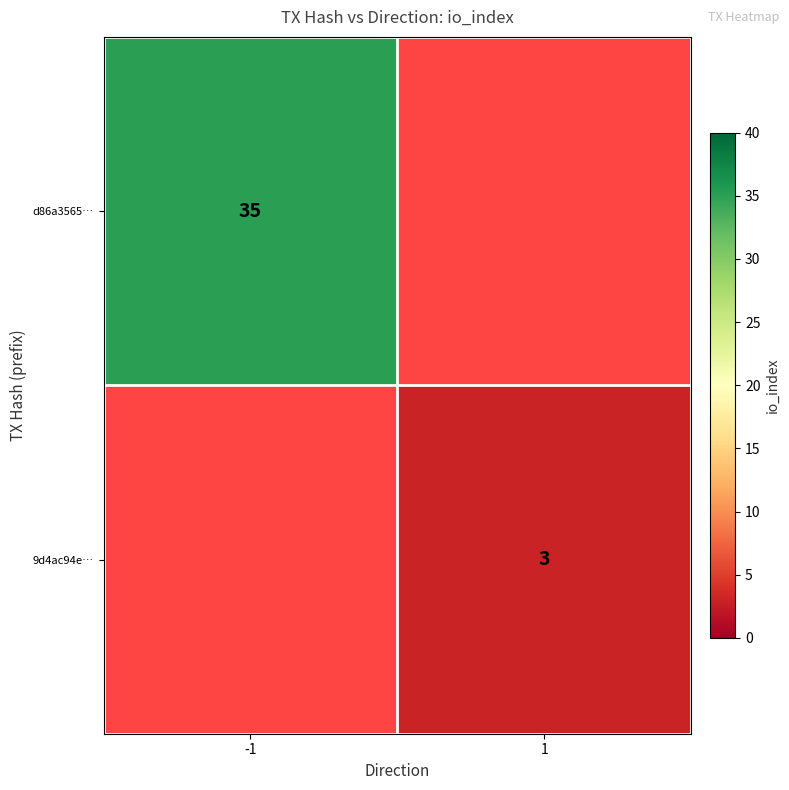

What is the greatest value displayed?

35.0